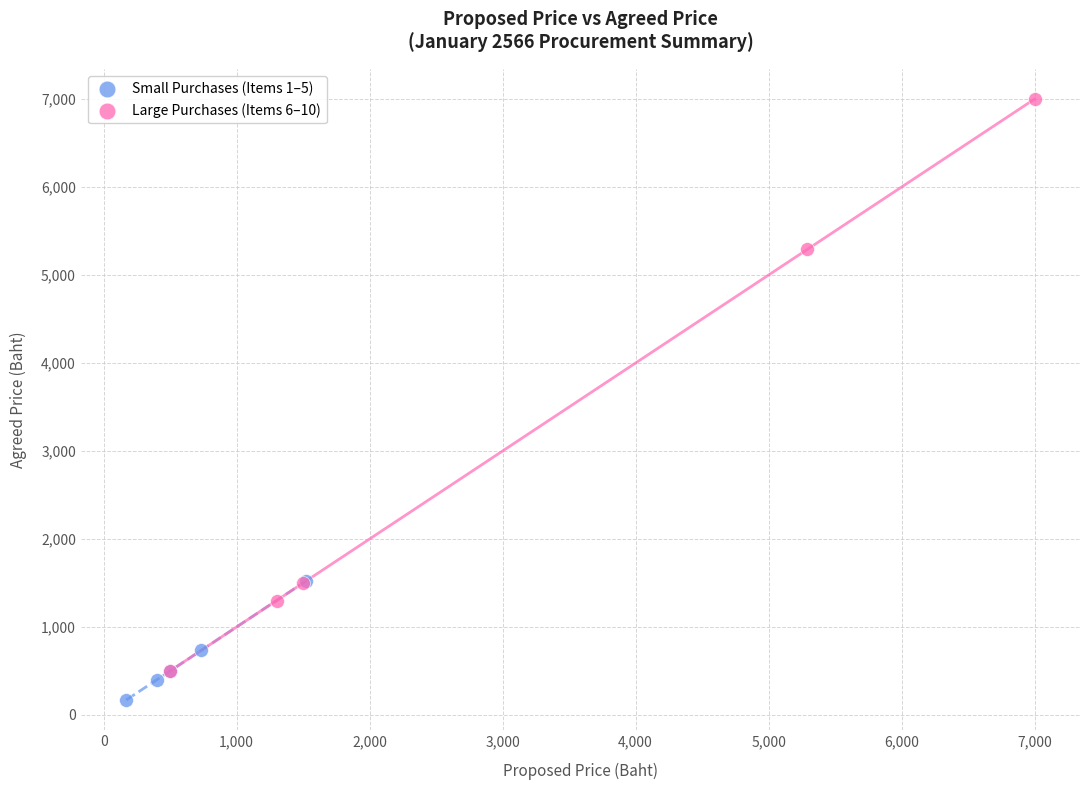

Which series has the largest Y range (max minus min)?

Large Purchases (Items 6–10)